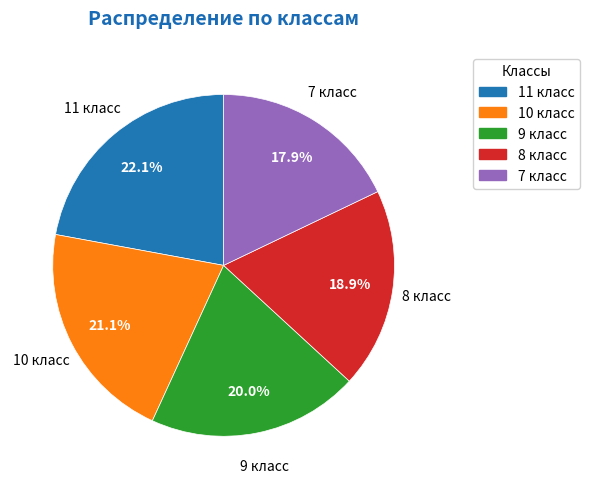

To the nearest percent, what is the average slice percentage?

20%